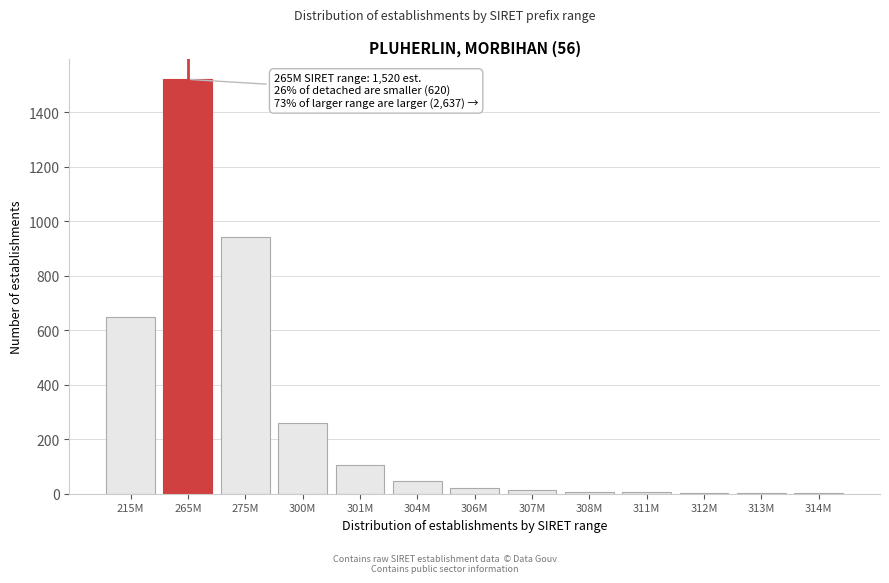

Which label corresponds to the largest value in the chart?

265M